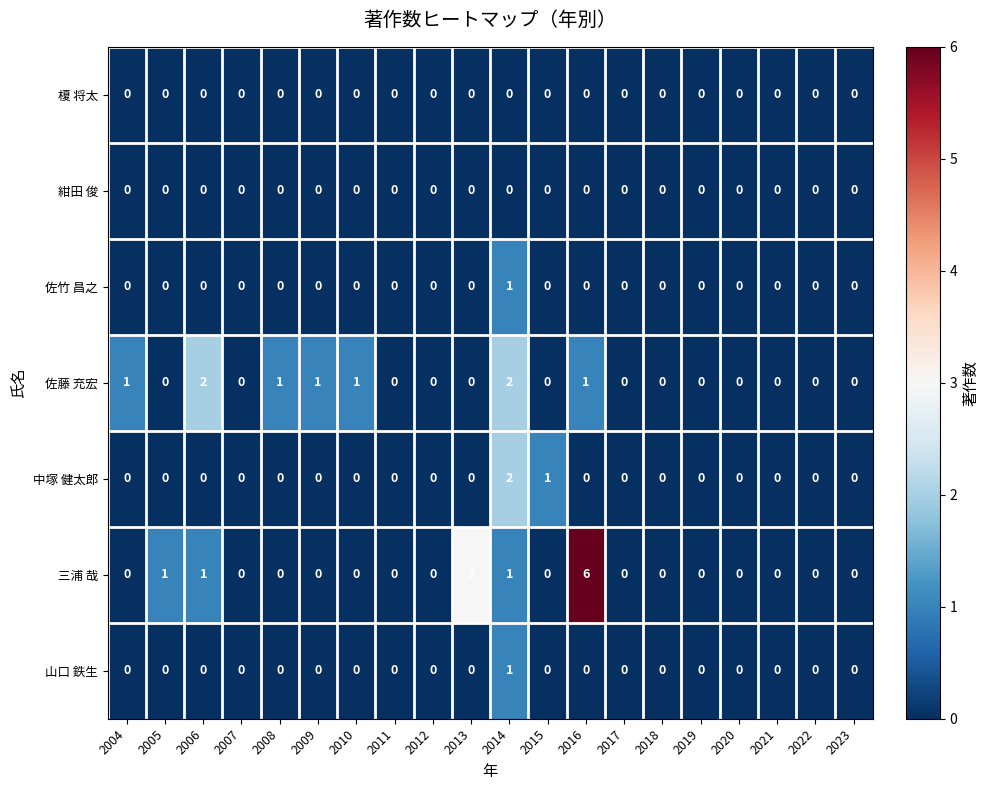

True or false: 佐竹 昌之 has a value of 0 at 2007.

True